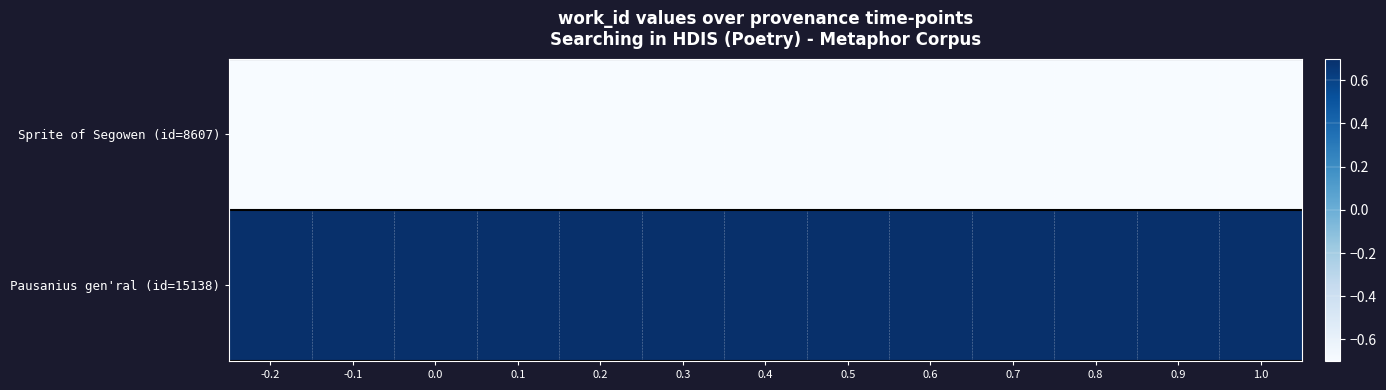

Which series has the largest range (max minus min)?

Sprite of Segowen (id=8607)